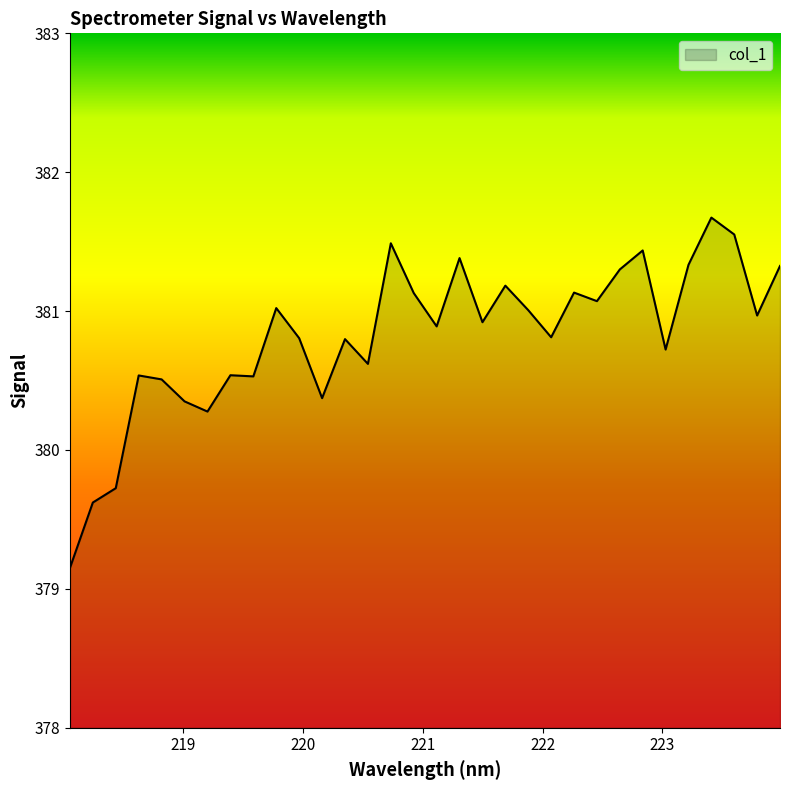

What is the difference between the maximum and minimum values?

2.5